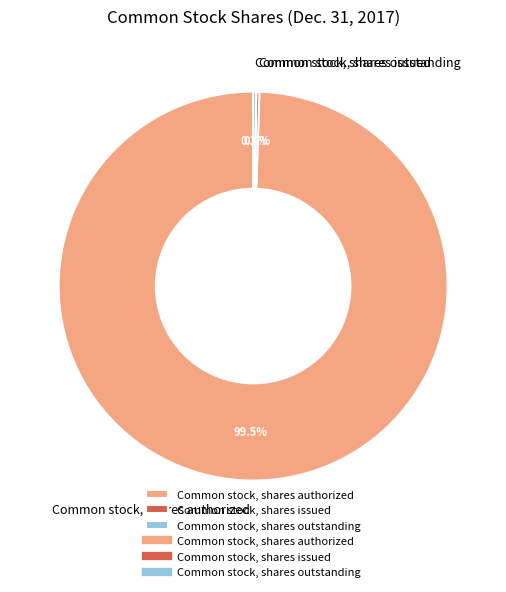

Is Common stock, shares authorized the majority of the pie?

Yes